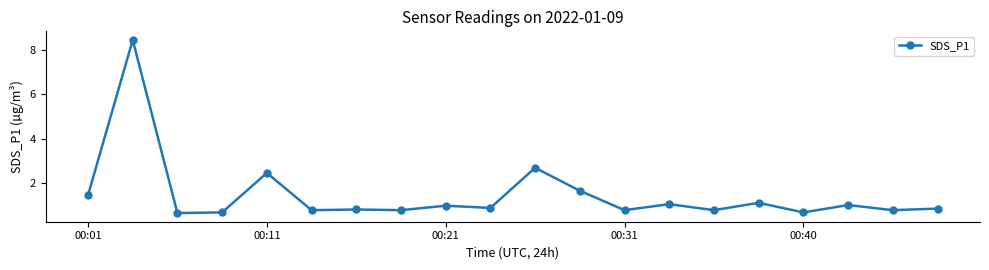

What is the smallest value displayed?

0.7